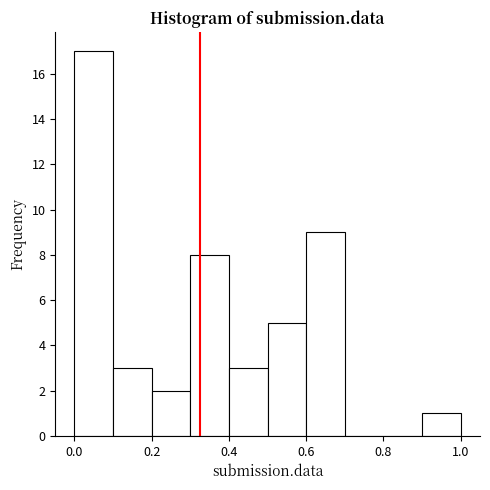

Over which range of the x-axis is the bar tallest?

0.0 to 0.1